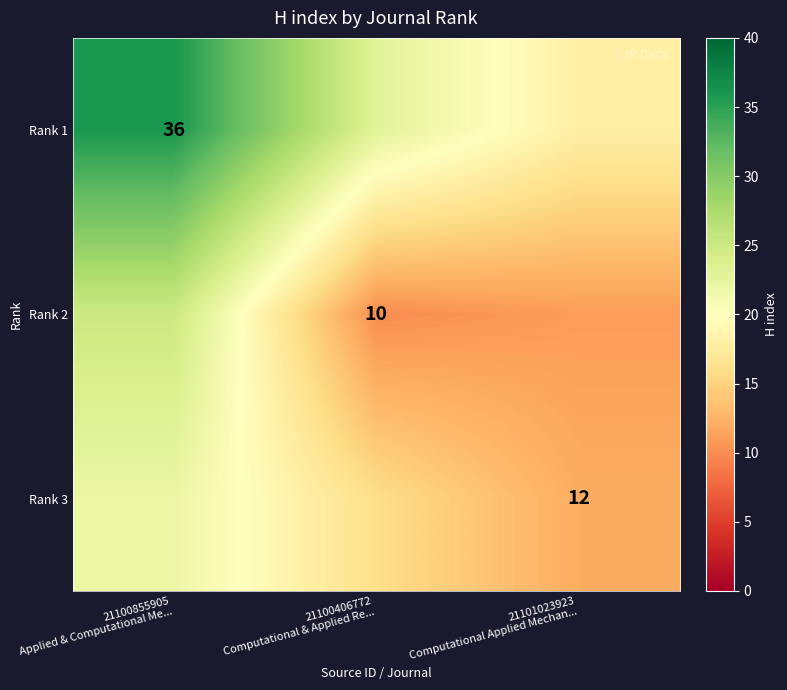

Which category has the lowest value across all series?

21100406772
Computational & Applied Re...